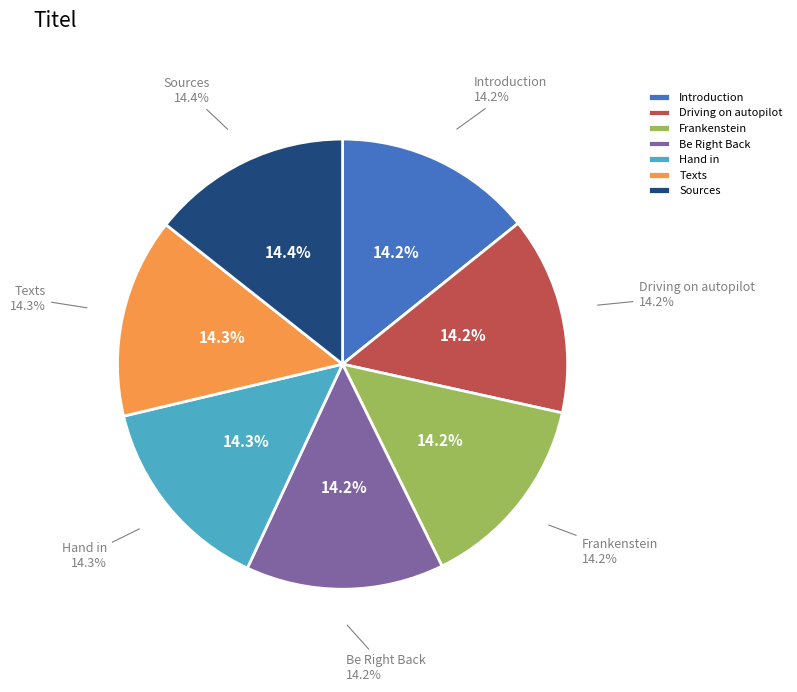

Is it true that Texts is 14% of the pie?

True